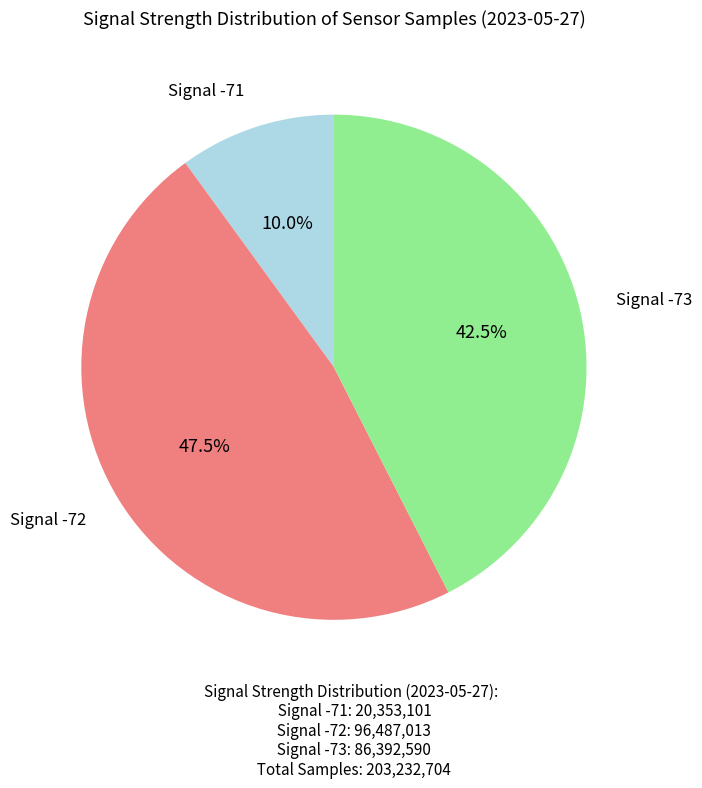

Is there any slice that represents more than half of the pie?

No